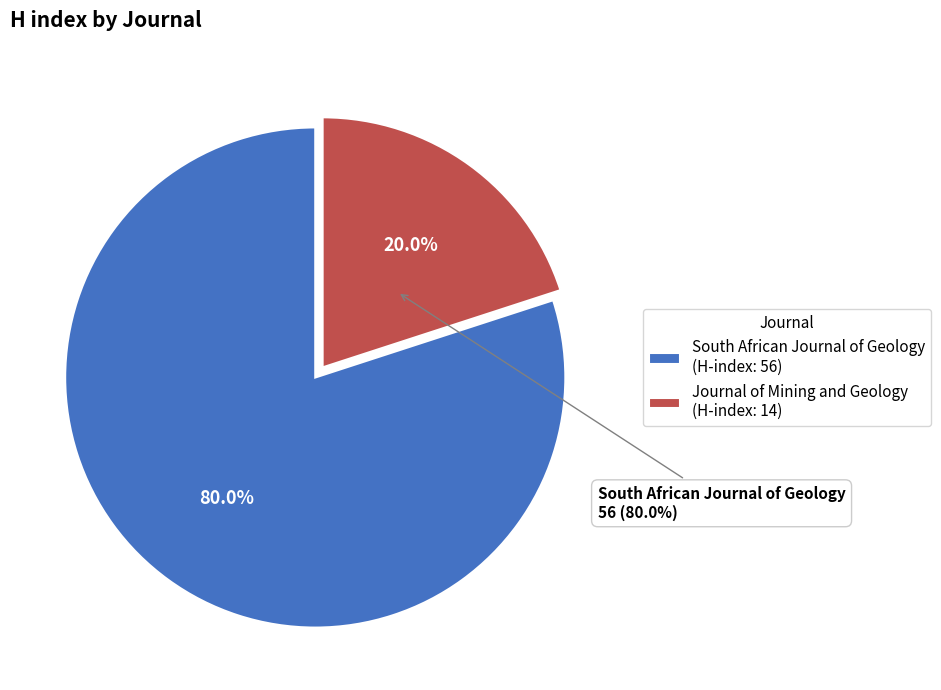

Do Journal of Mining and Geology and South African Journal of Geology together represent more than half of the pie?

Yes